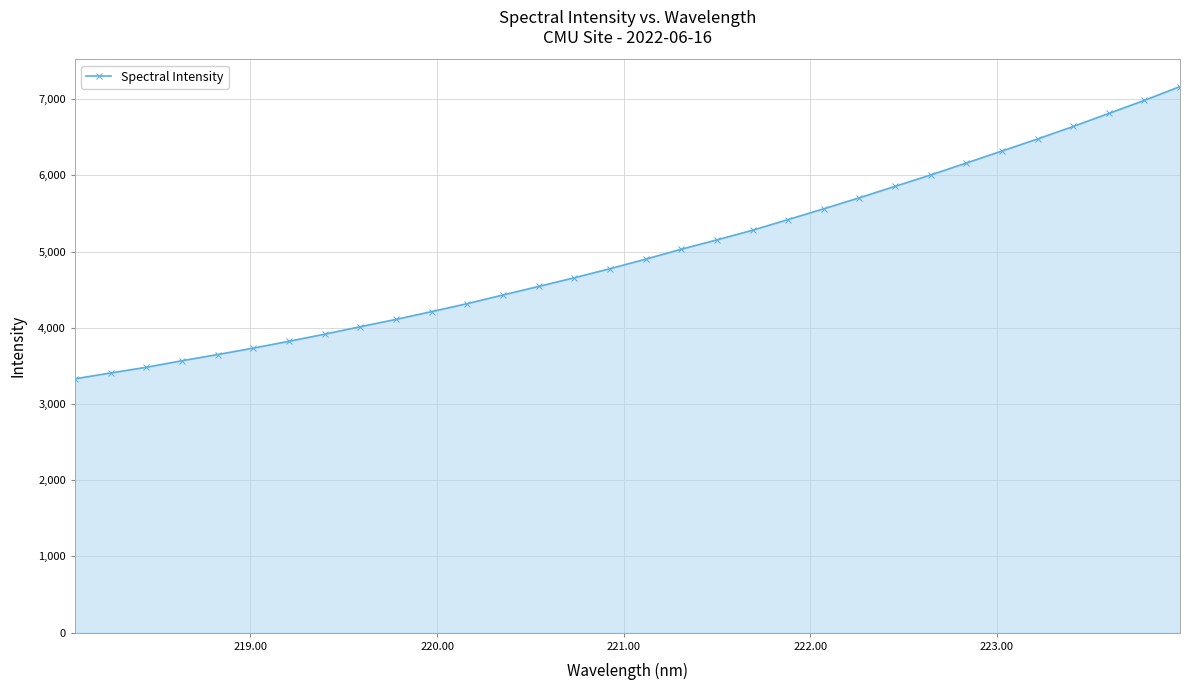

What is the maximum value shown in the chart?

7166.6